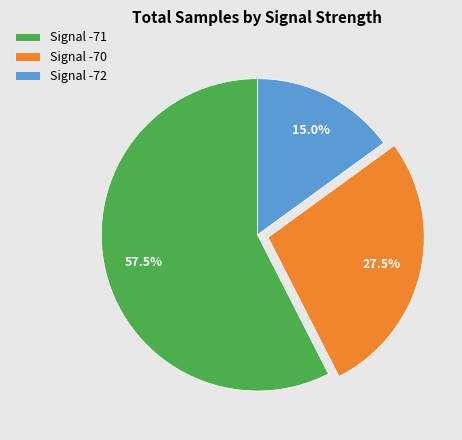

Does any single category account for the majority?

Yes